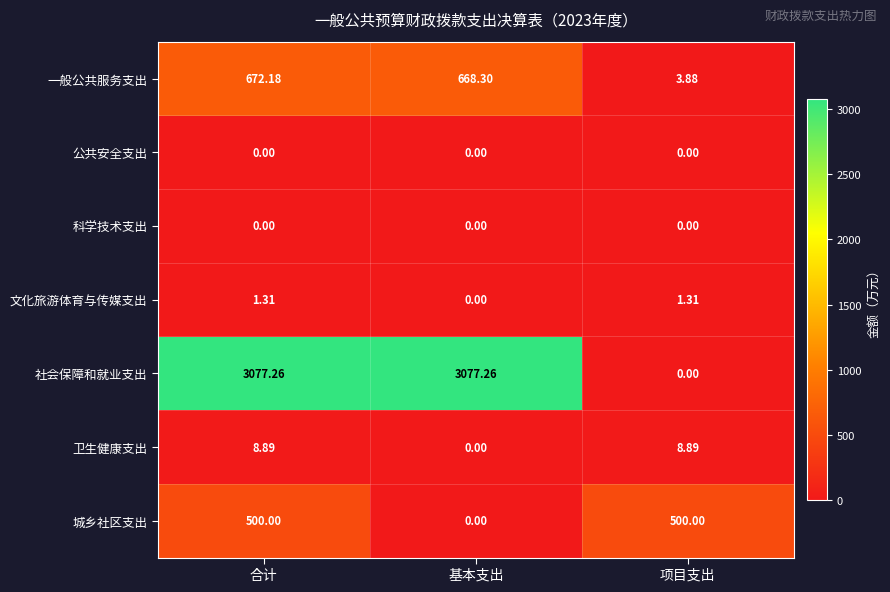

How many categories are shown in the chart?

3